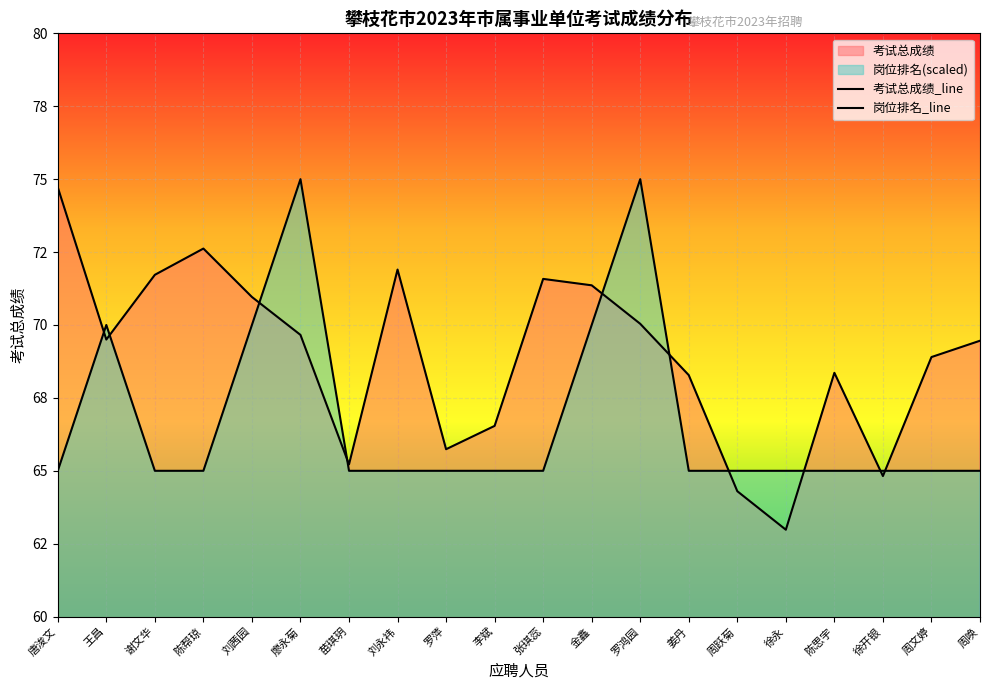

Which series ends up on top after the final intersection of 岗位排名 and 考试总成绩?

考试总成绩